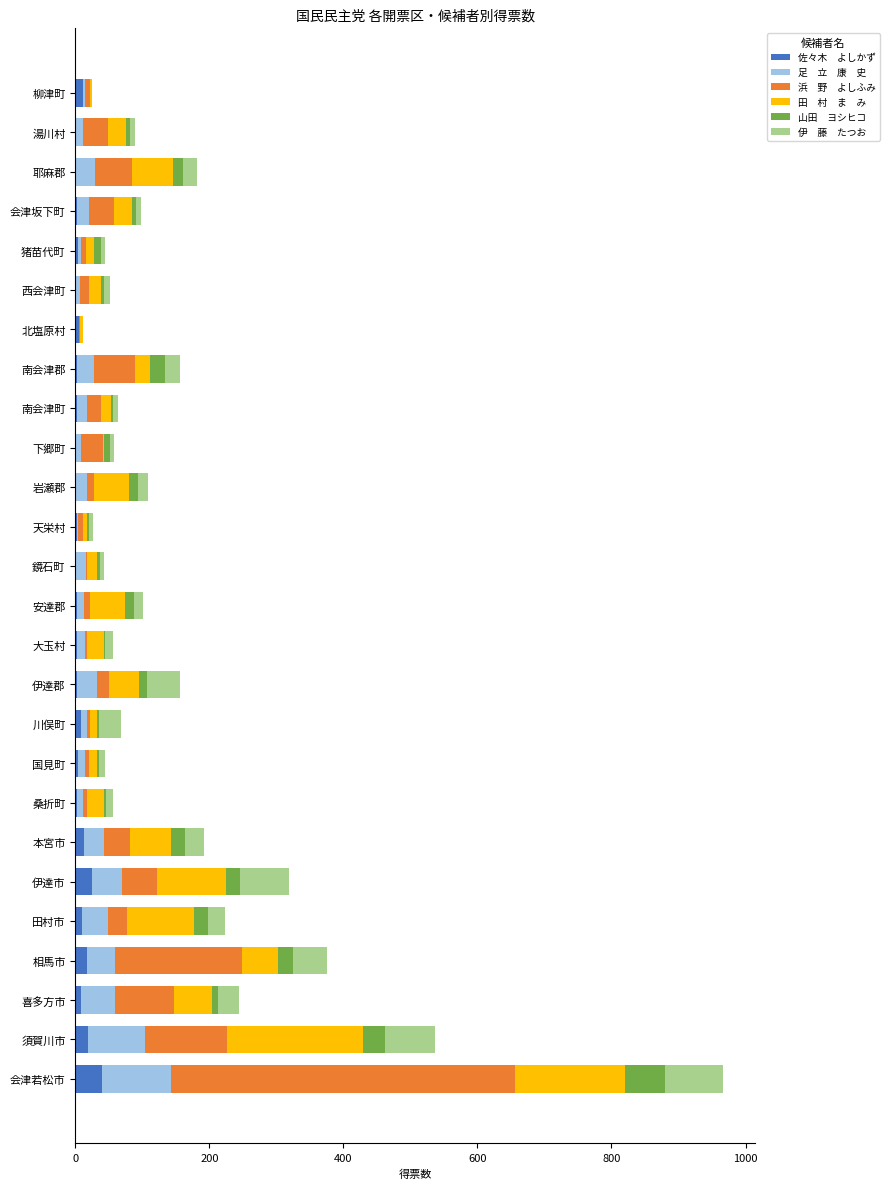

At which category is the sum across all series the highest?

会津若松市